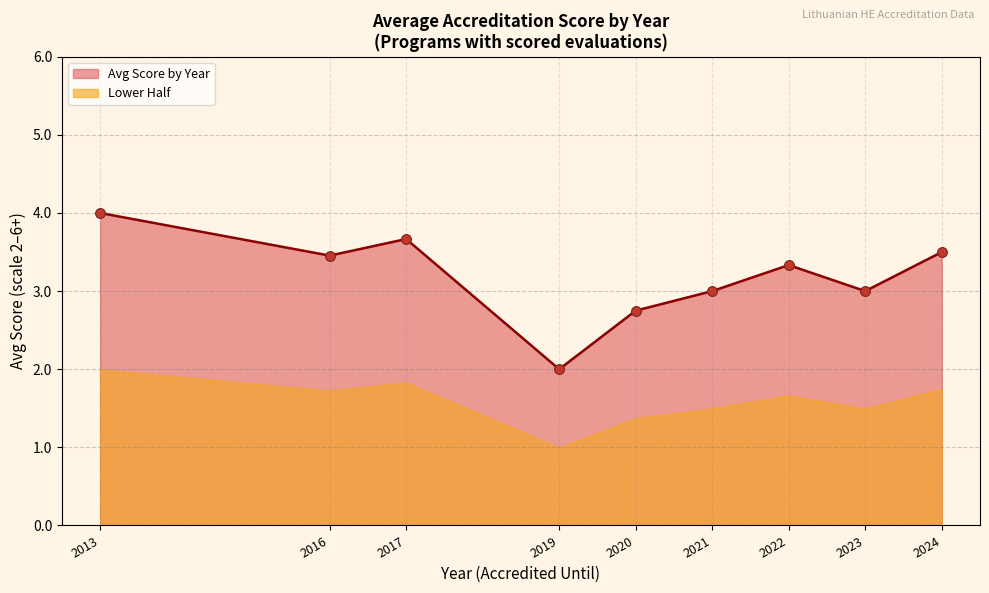

What is the highest value of the Avg Score by Year series?

4.0